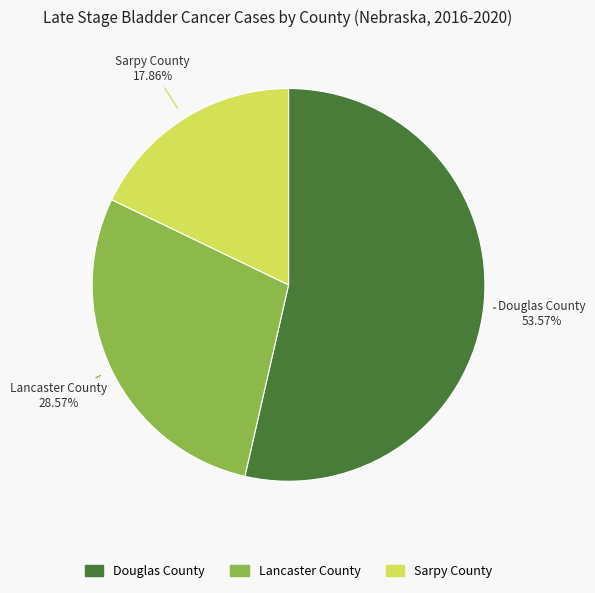

To the nearest percent, what percentage of the pie is Douglas County?

54%